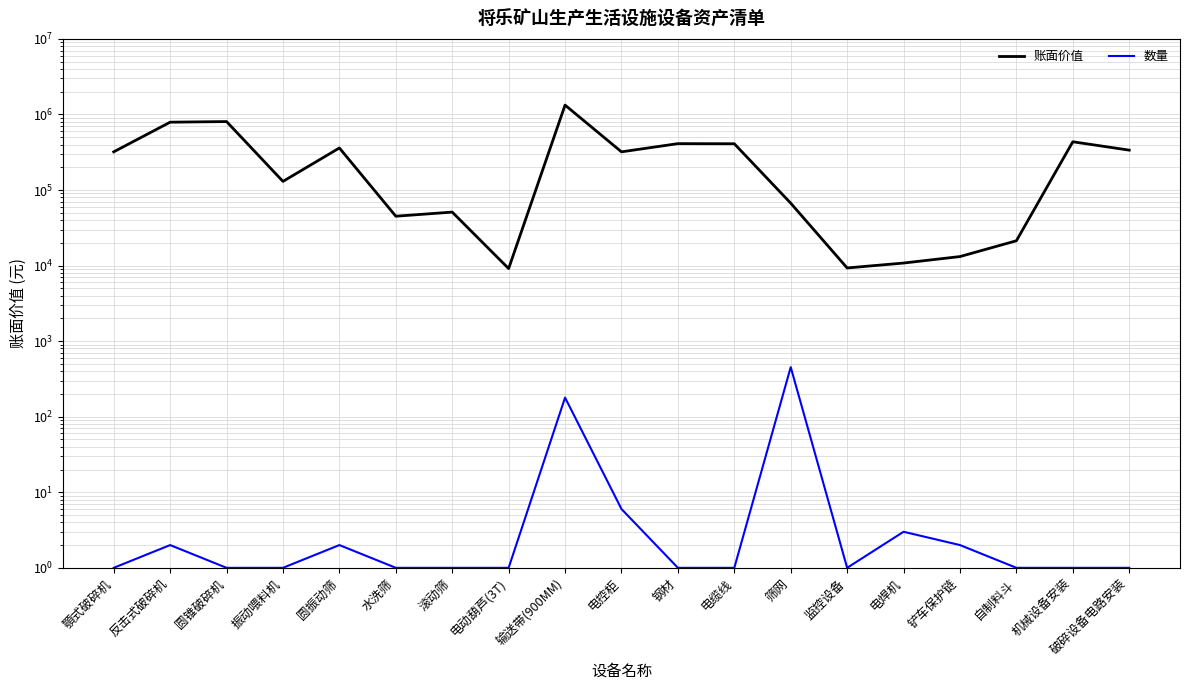

Which series has the widest spread of values?

账面价值